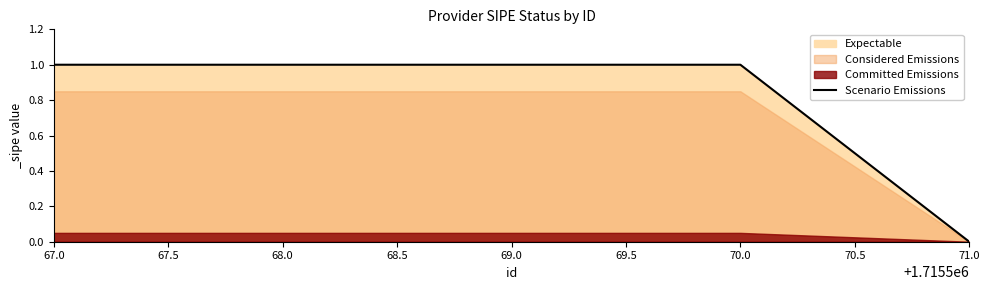

What is the sum of all values?

4